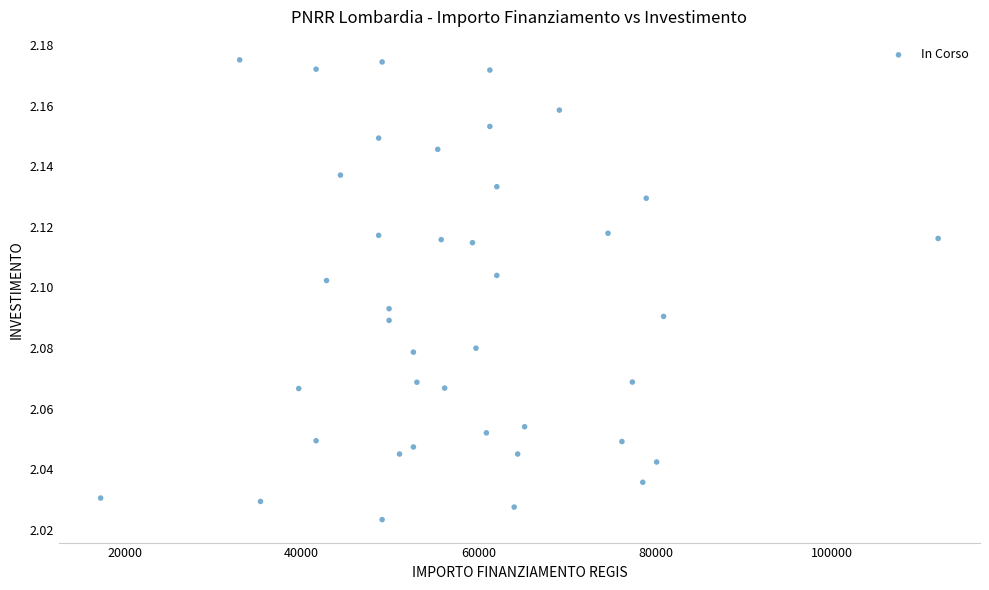

What is the range of X values (max minus min)?

94665.7